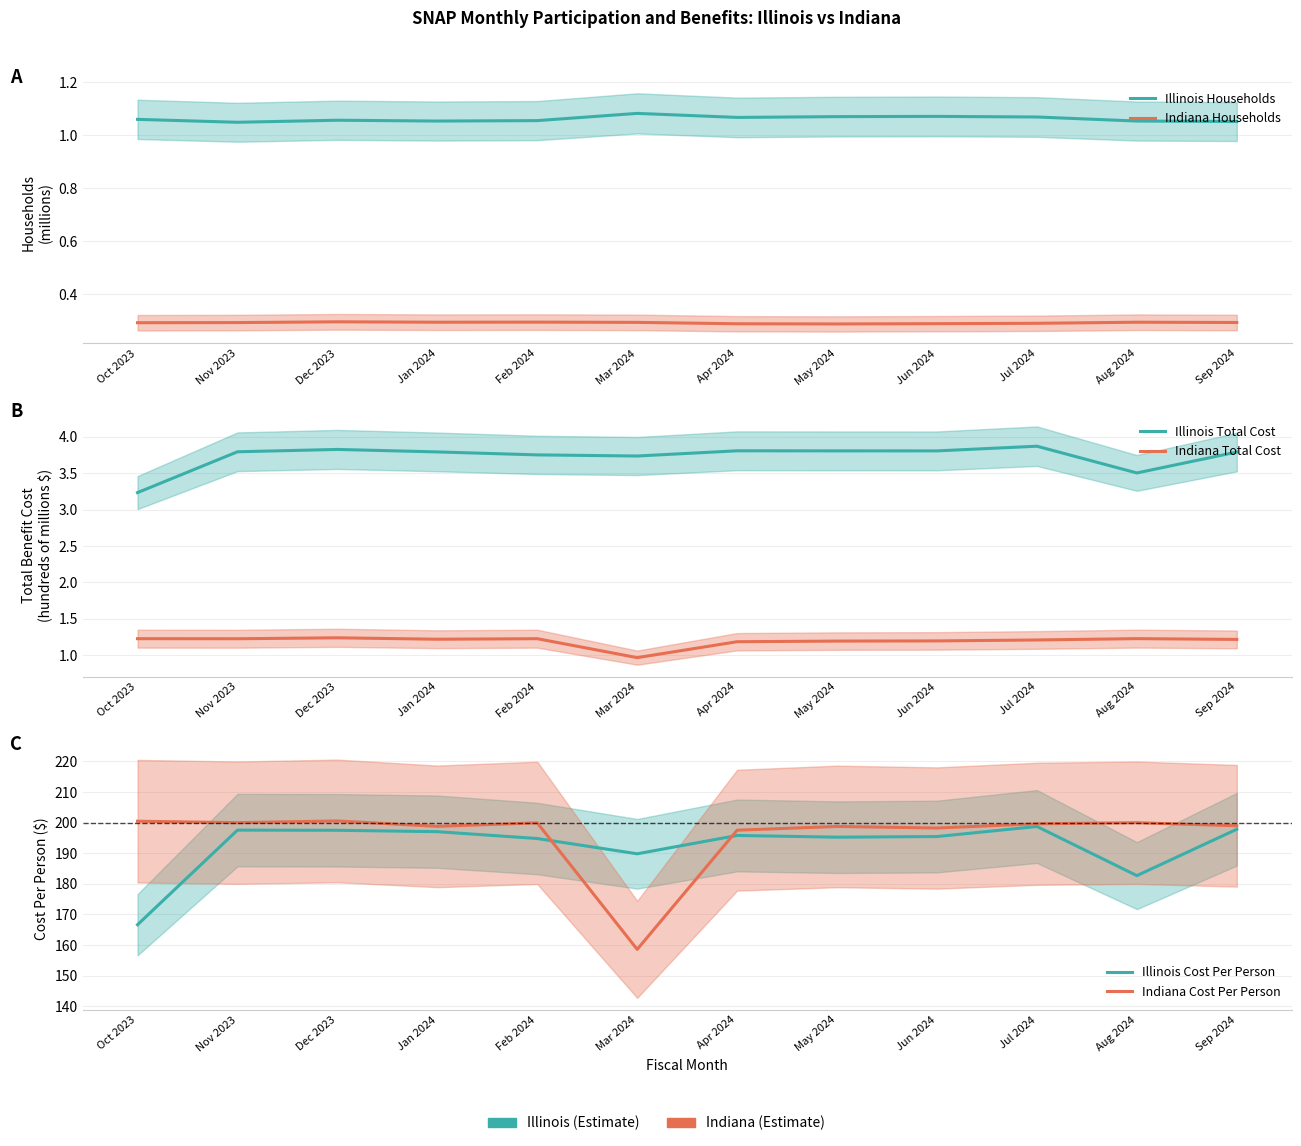

Is it true that Indiana Total Cost equals 0.3 at Jan 2024?

False